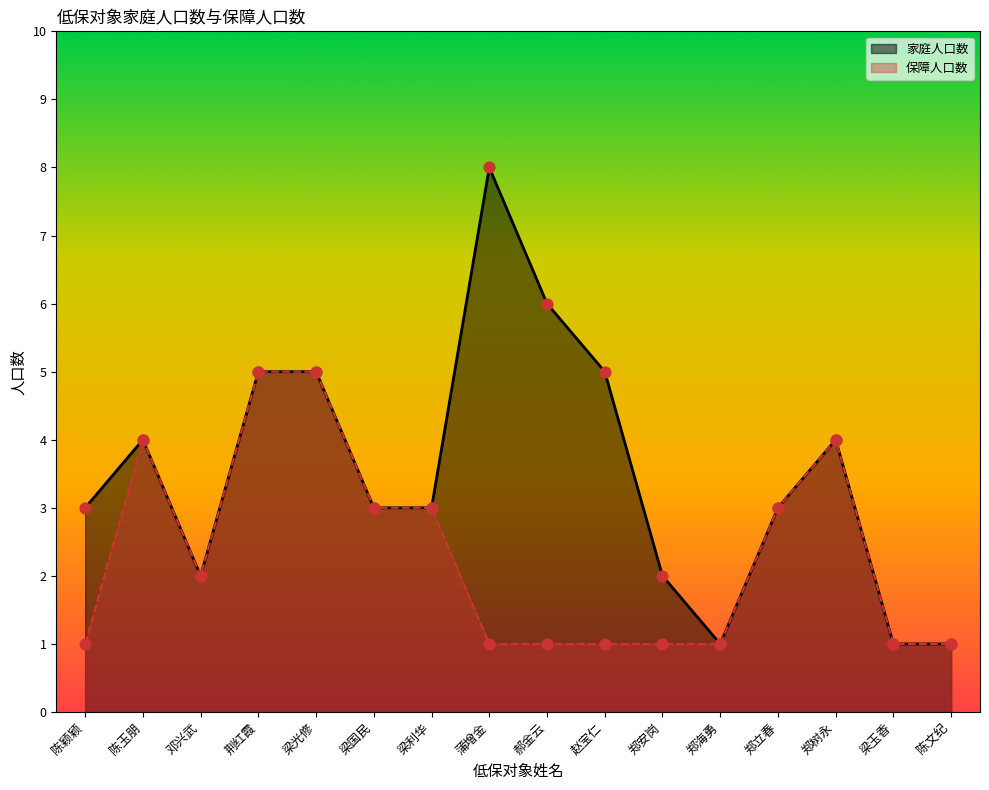

What is the total value across all series at 郑立春?

6